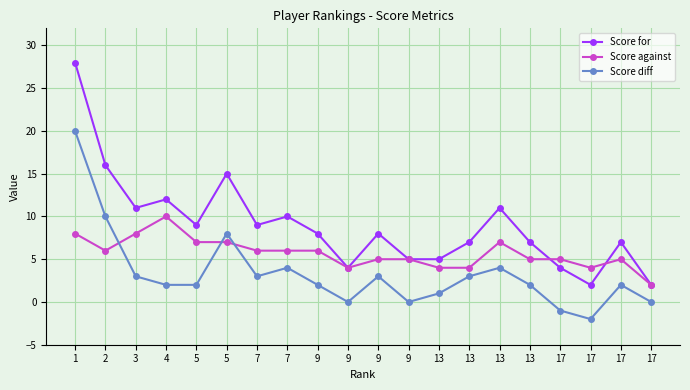

Reading left to right, what are all the values shown in this chart?

Score for: 28	16	11	12	9	15	9	10	8	4	8	5	5	7	11	7	4	2	7	2
Score against: 8	6	8	10	7	7	6	6	6	4	5	5	4	4	7	5	5	4	5	2
Score diff: 20	10	3	2	2	8	3	4	2	0	3	0	1	3	4	2	-1	-2	2	0